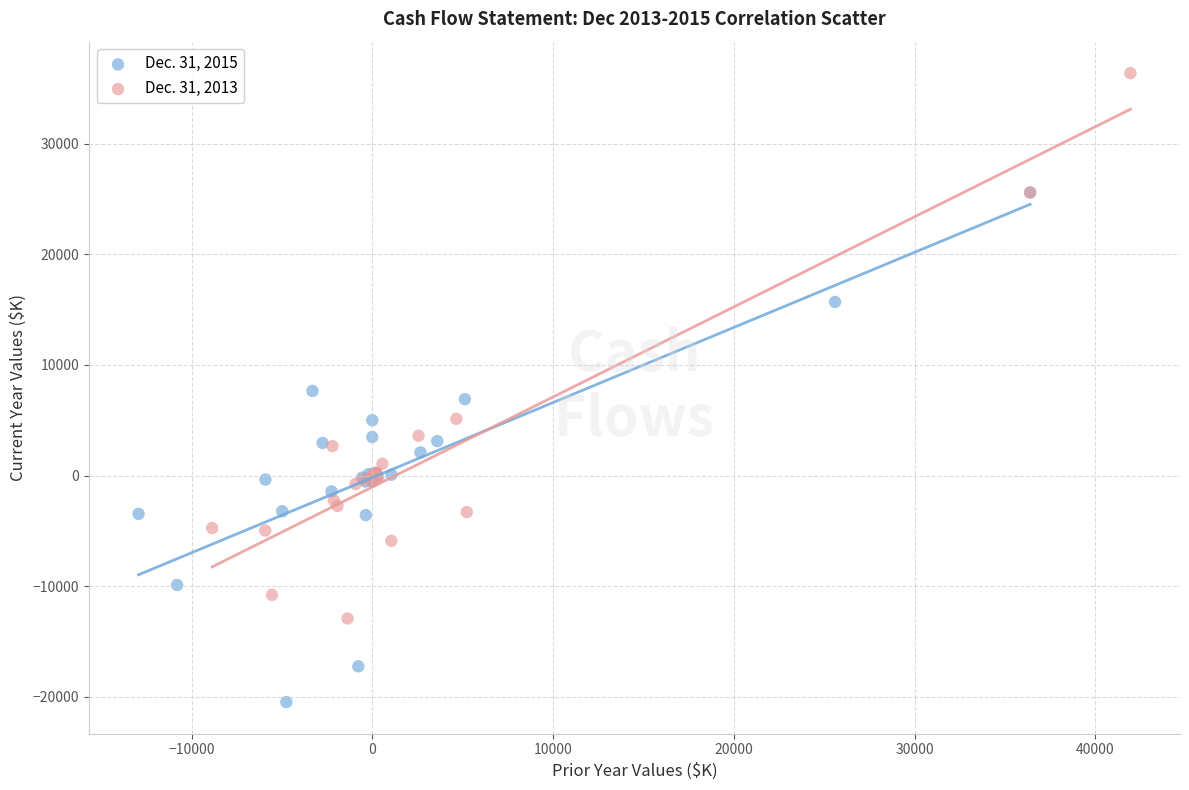

What are all the series names shown in the legend?

Dec. 31, 2015, Dec. 31, 2013